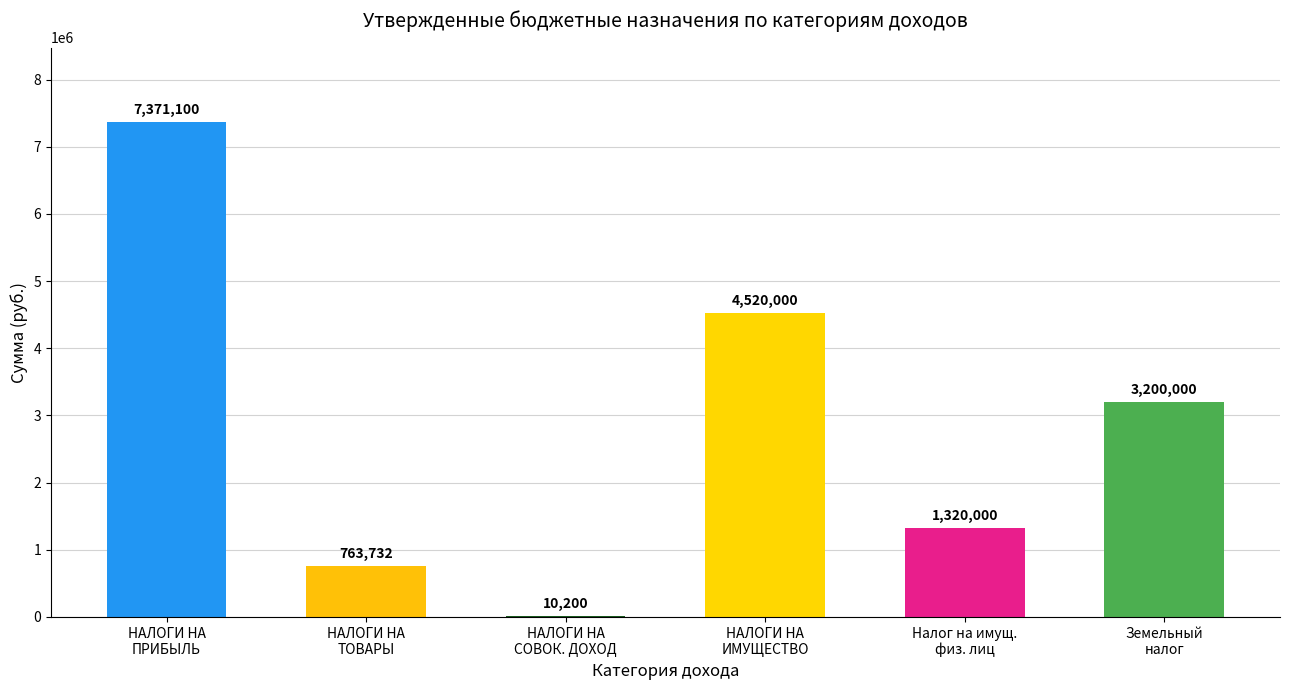

Are the bars horizontal?

No